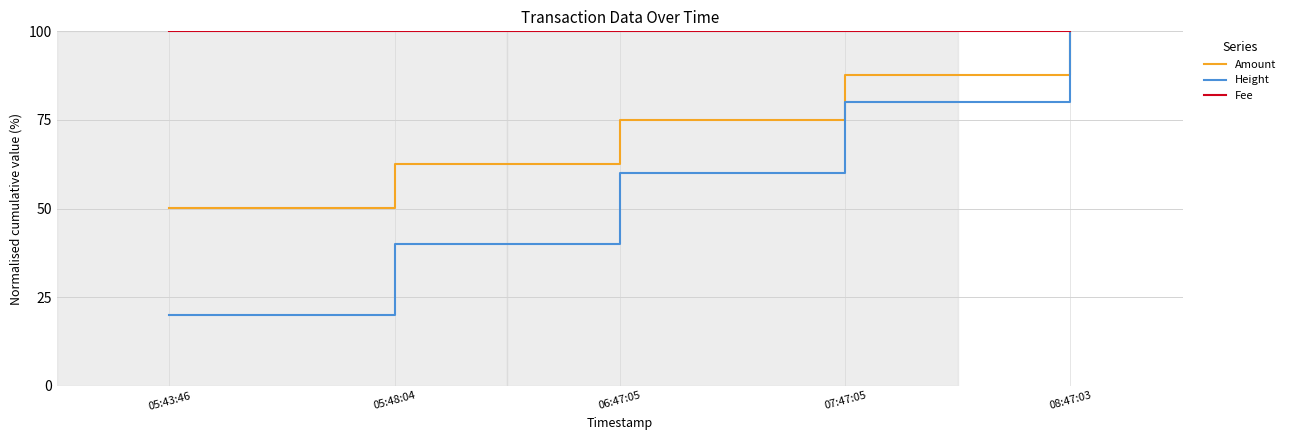

What is the difference between the maximum and minimum values in the Amount series?

49.9